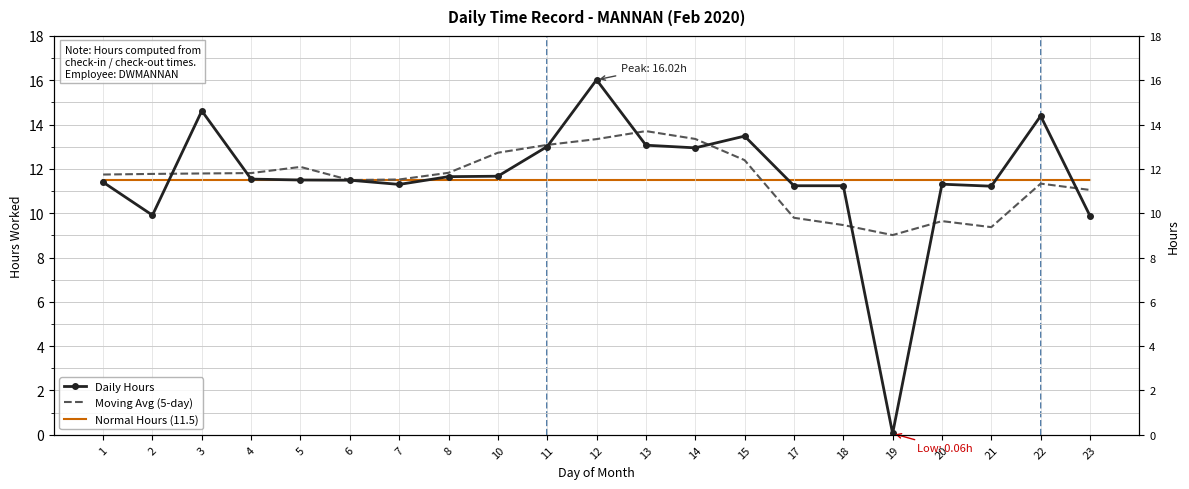

Which series has the widest spread of values?

Daily Hours